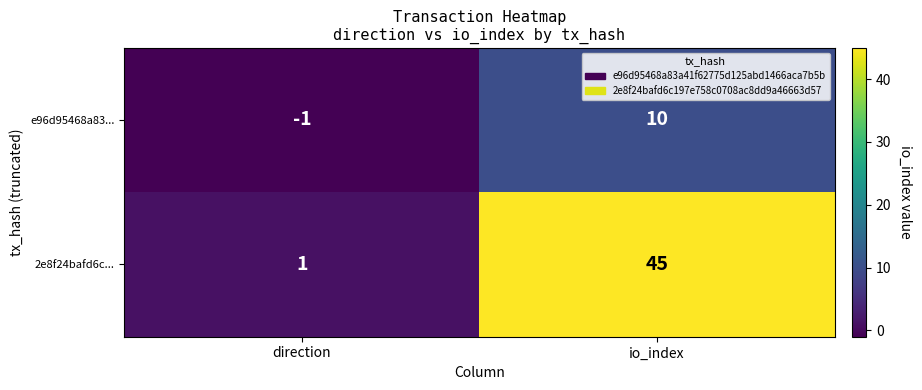

Which series has the widest spread of values?

2e8f24bafd6c...